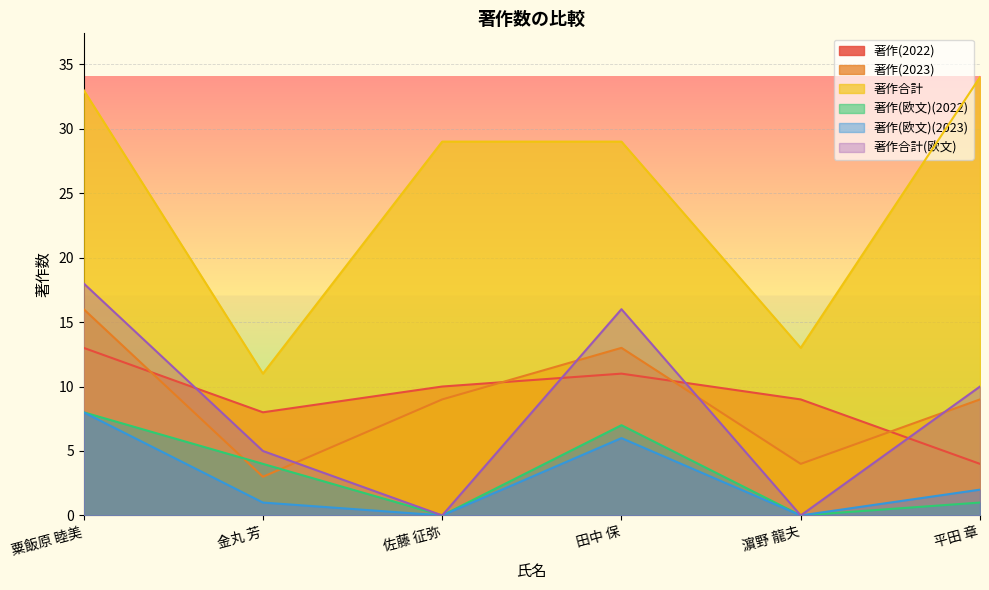

True or false: 著作(2022) and 著作(欧文)(2023) cross at least once.

False